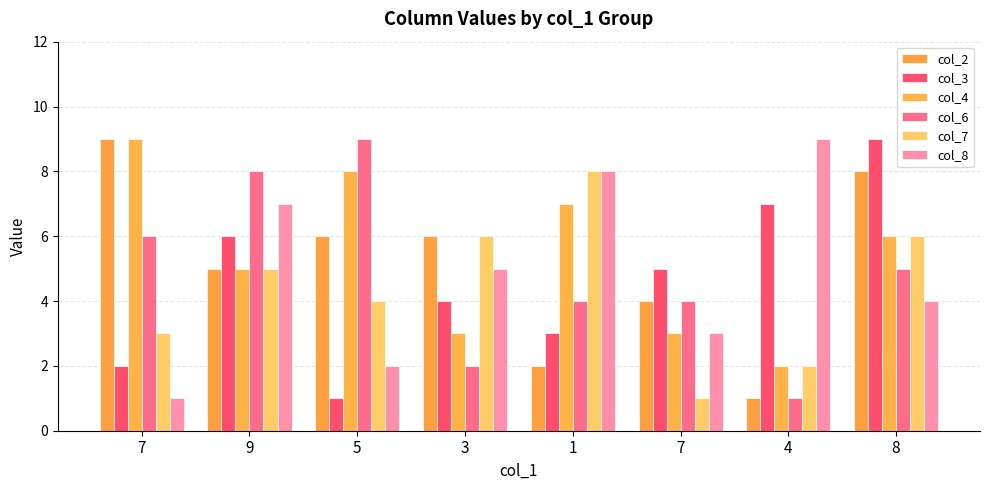

What is the total value across all series at 7?

30